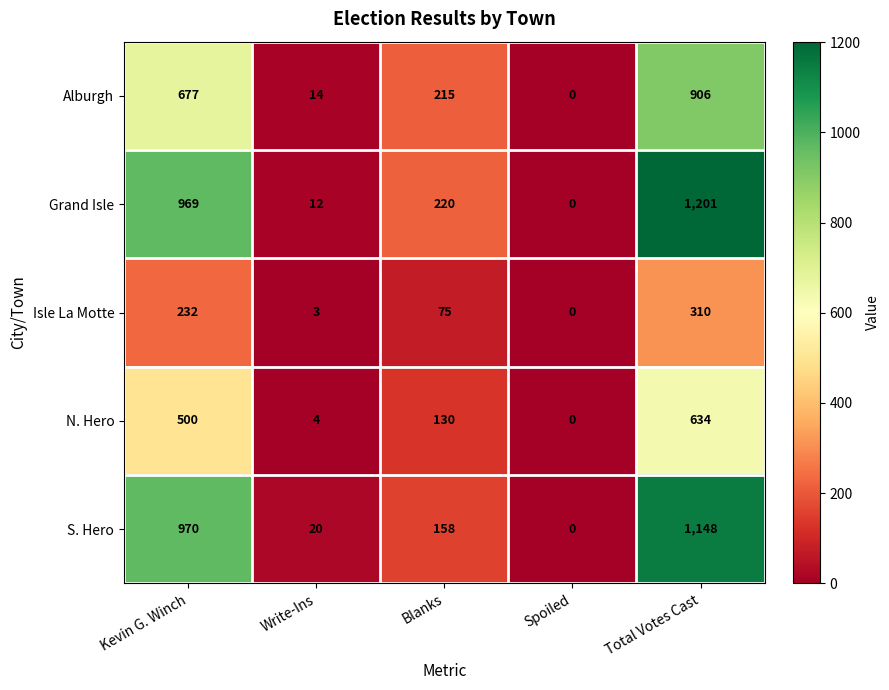

The value of Isle La Motte at Write-Ins is 1. True or false?

False